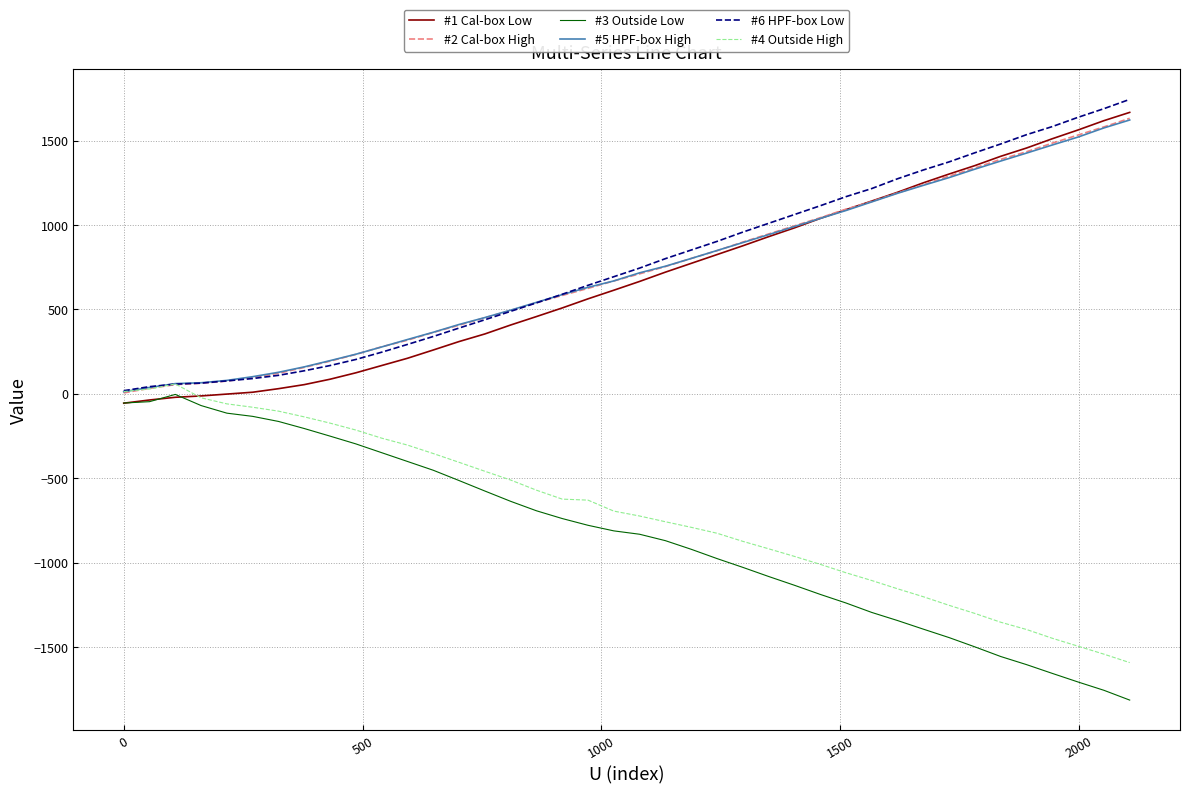

Is this an area chart (filled region under the line)?

No